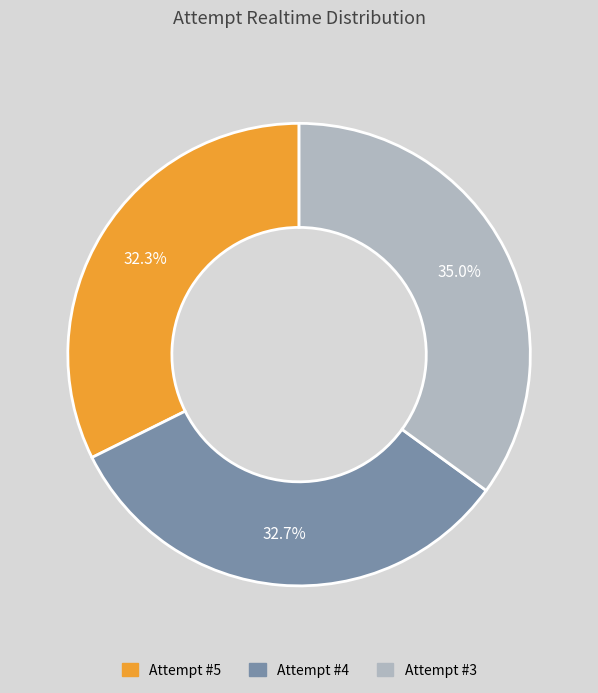

Does any single category account for the majority?

No